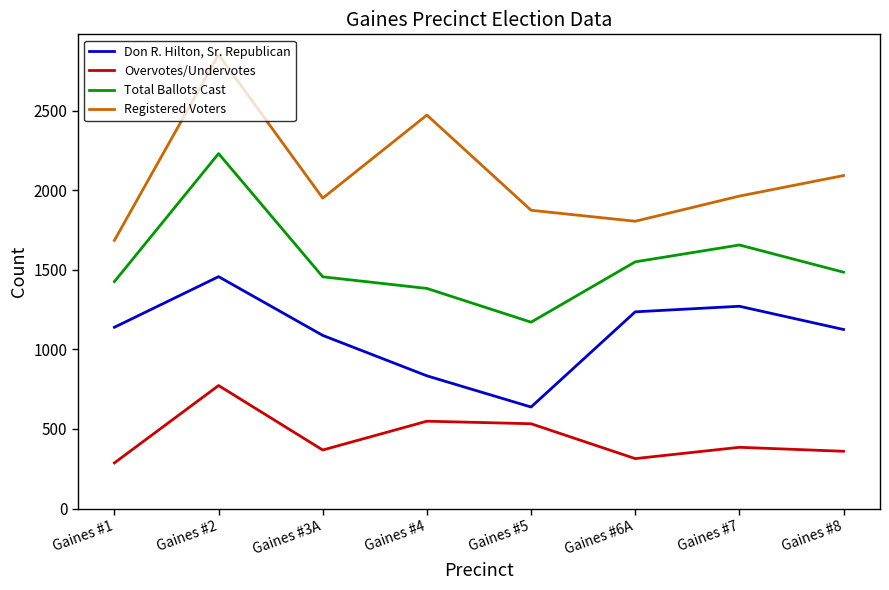

What is the difference between the Don R. Hilton, Sr. Republican values at Gaines #5 and Gaines #1?

501